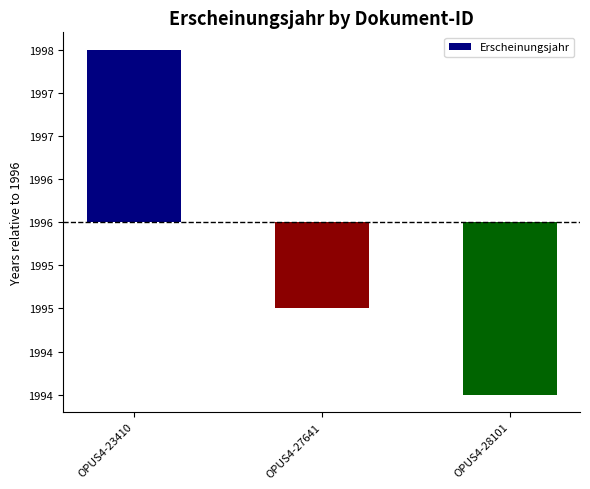

What is the value of the 1st bar from the left?

2